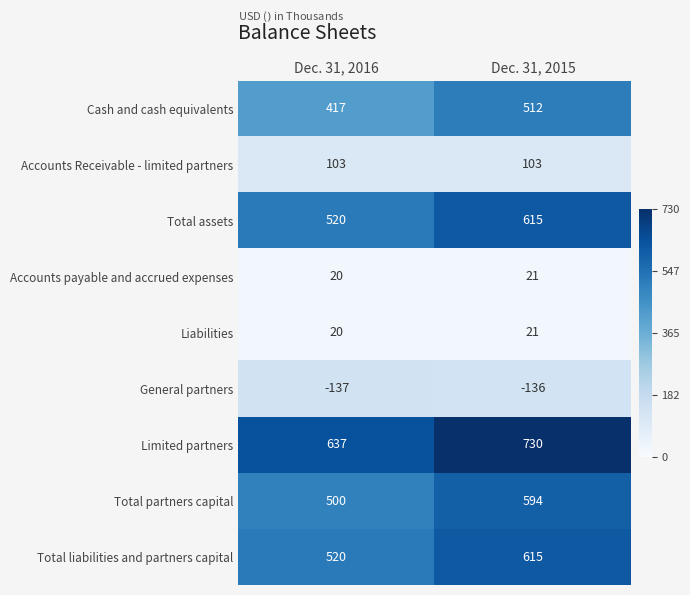

What is the difference between the highest and lowest values at Dec. 31, 2015?

866